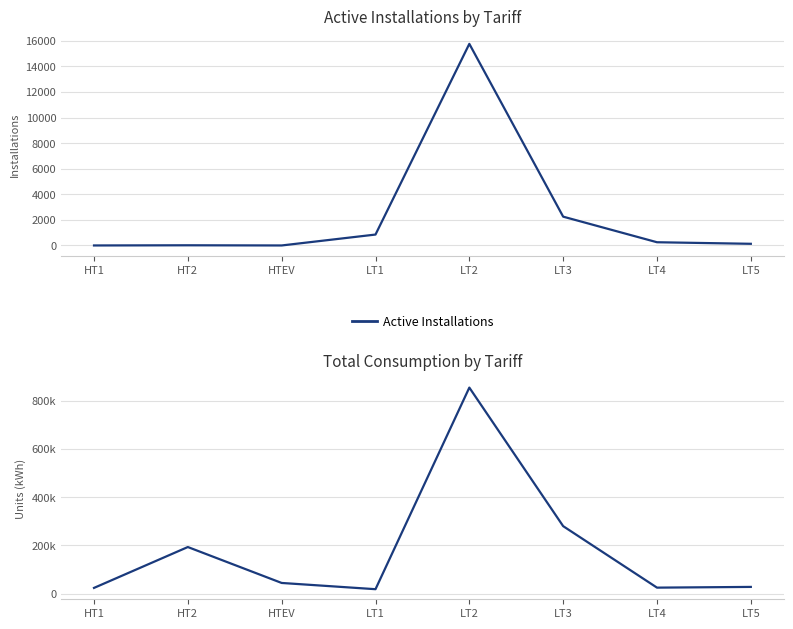

Between HT1 and LT1, which series saw the biggest shift?

Total Consumption